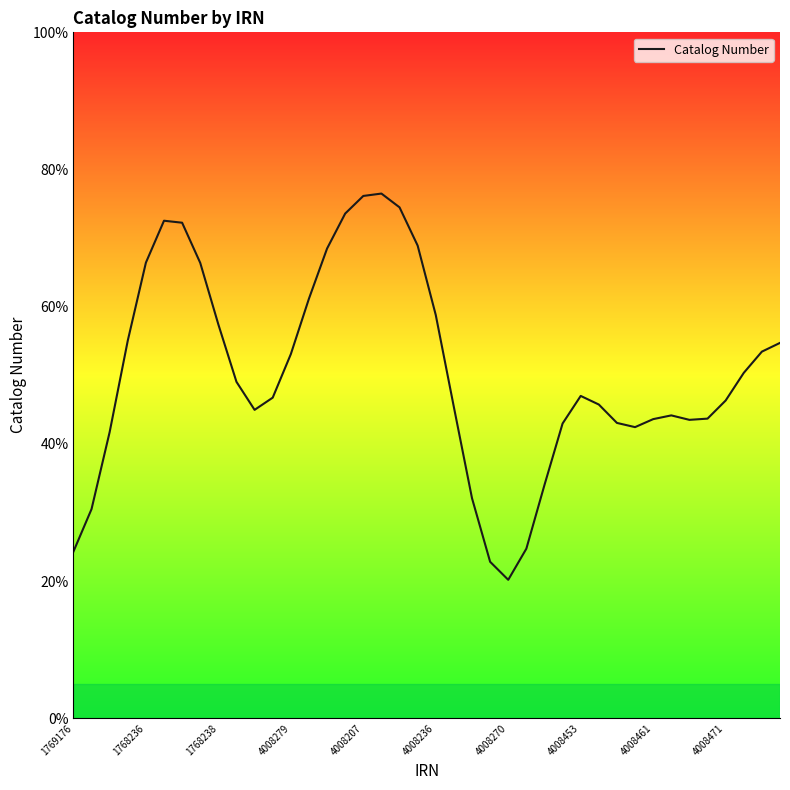

What is the greatest value displayed?

76.5